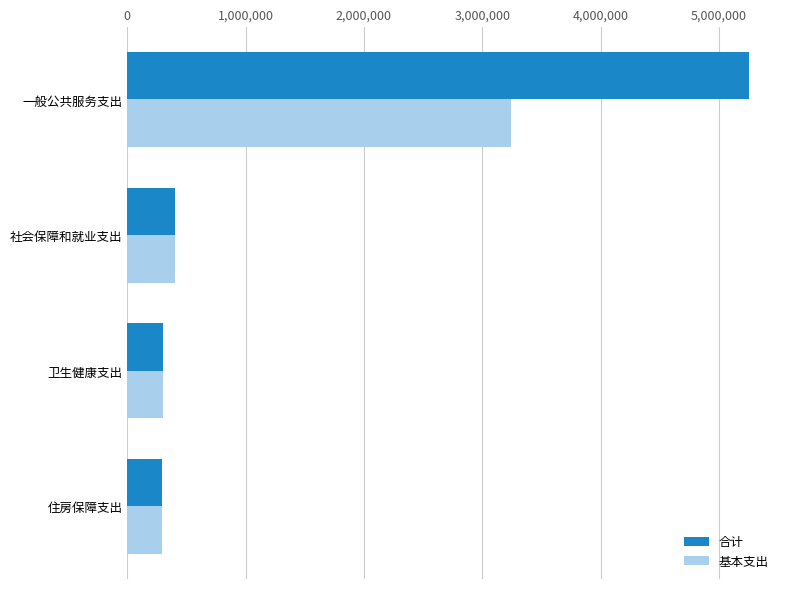

What are all the series names shown in the legend?

合计, 基本支出